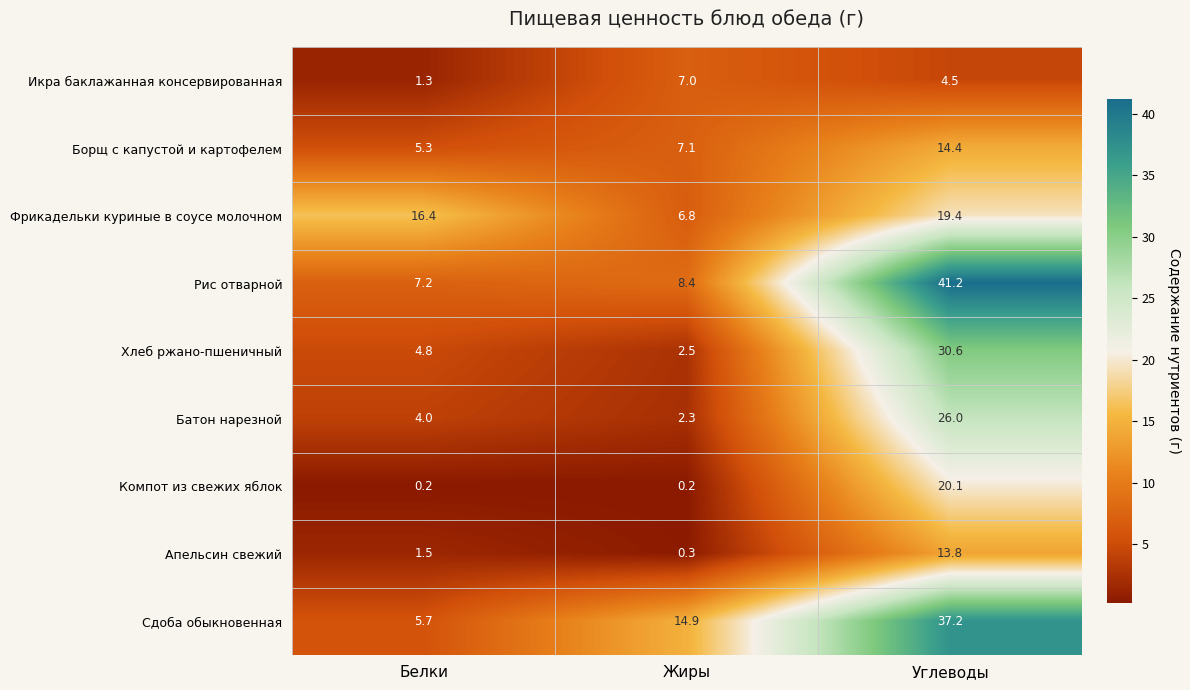

At which category is the sum across all series the highest?

Углеводы